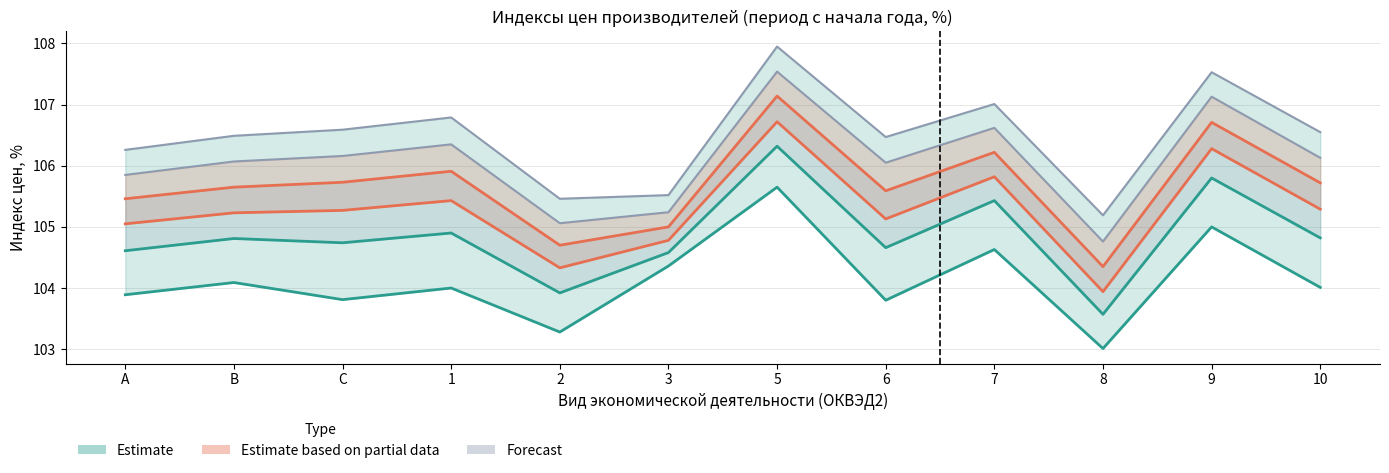

Between 3 and 10, which is larger?

3